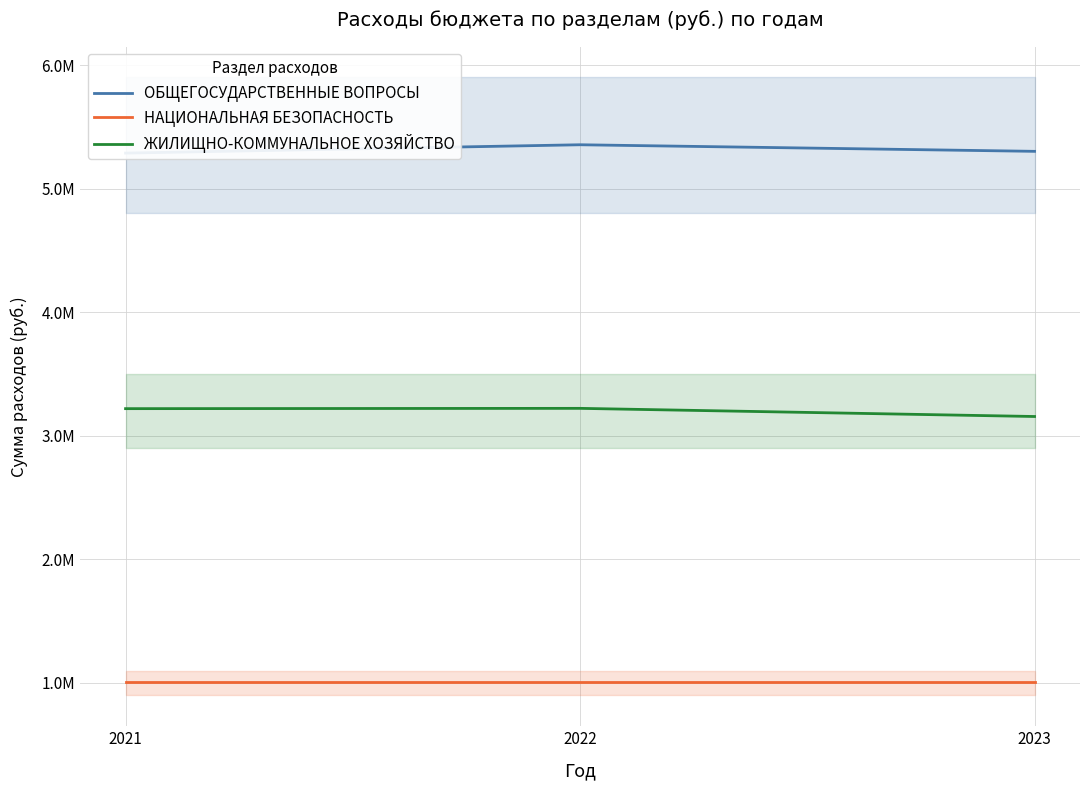

What is the value of the ОБЩЕГОСУДАРСТВЕННЫЕ ВОПРОСЫ point at the 3rd from the left?

5301865.8